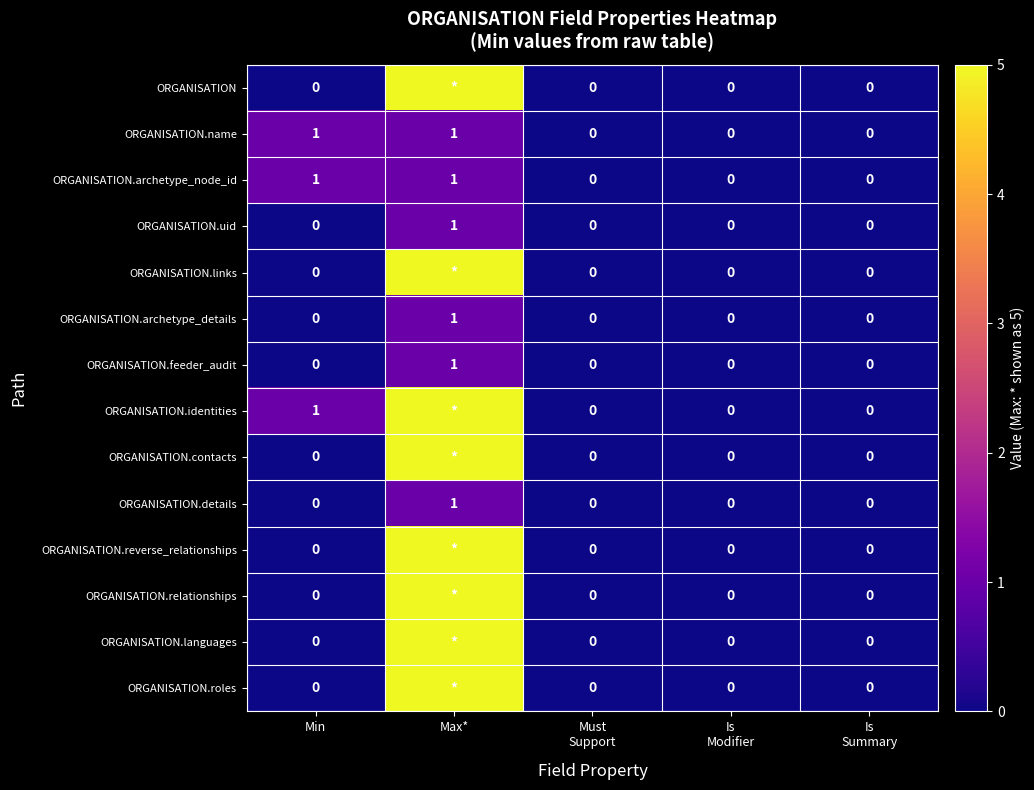

Is it true that ORGANISATION.archetype_details equals 1 at Max*?

True